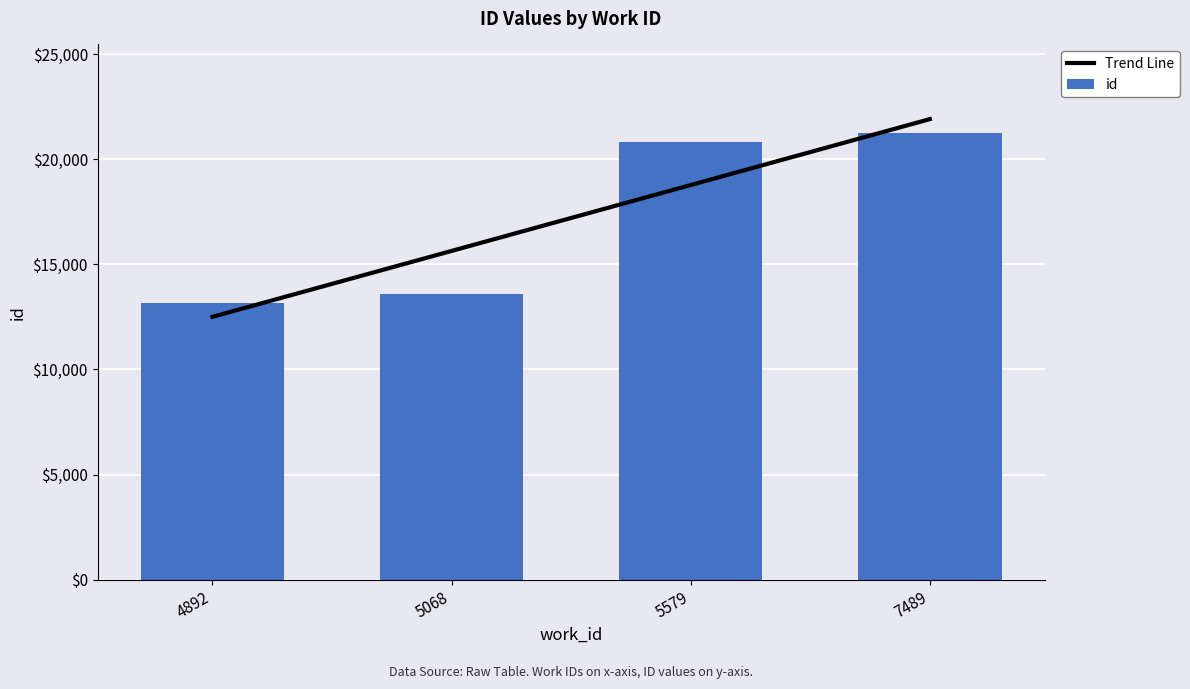

What is the difference between the highest and lowest values at 5579?

2032.5